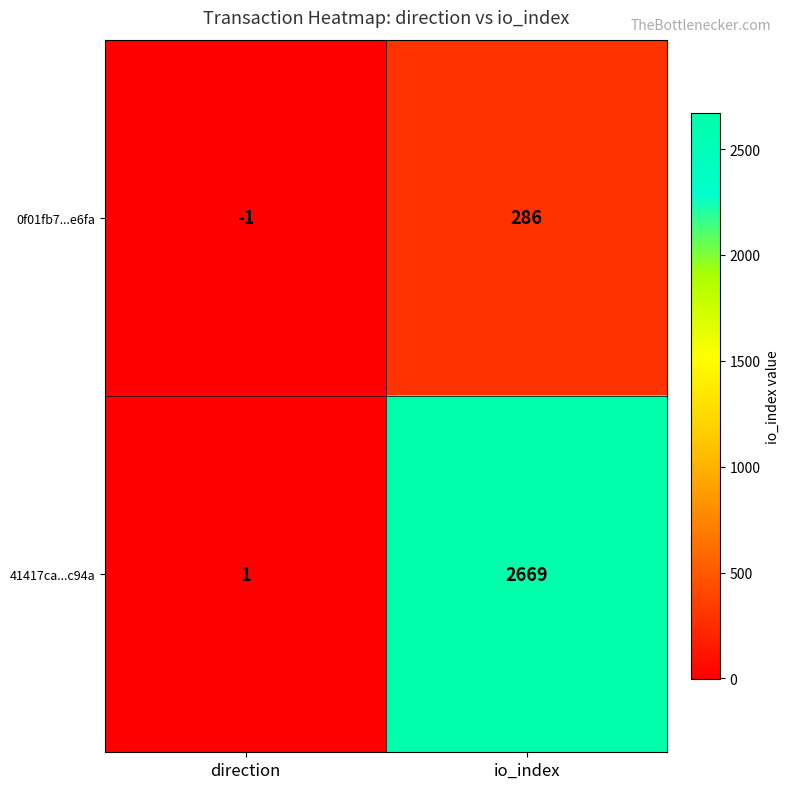

What is the sum of the 0f01fb7...e6fa values at direction and io_index?

285